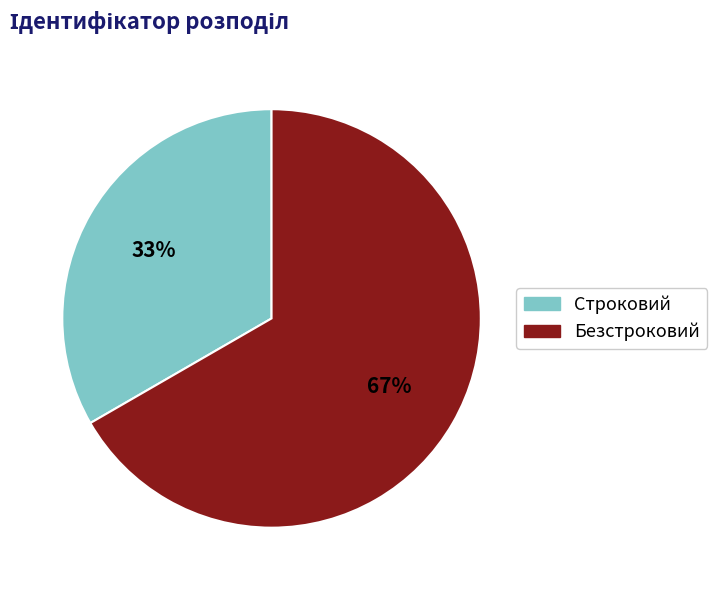

What is the ratio of the value at Безстроковий to the value at Строковий?

2.0